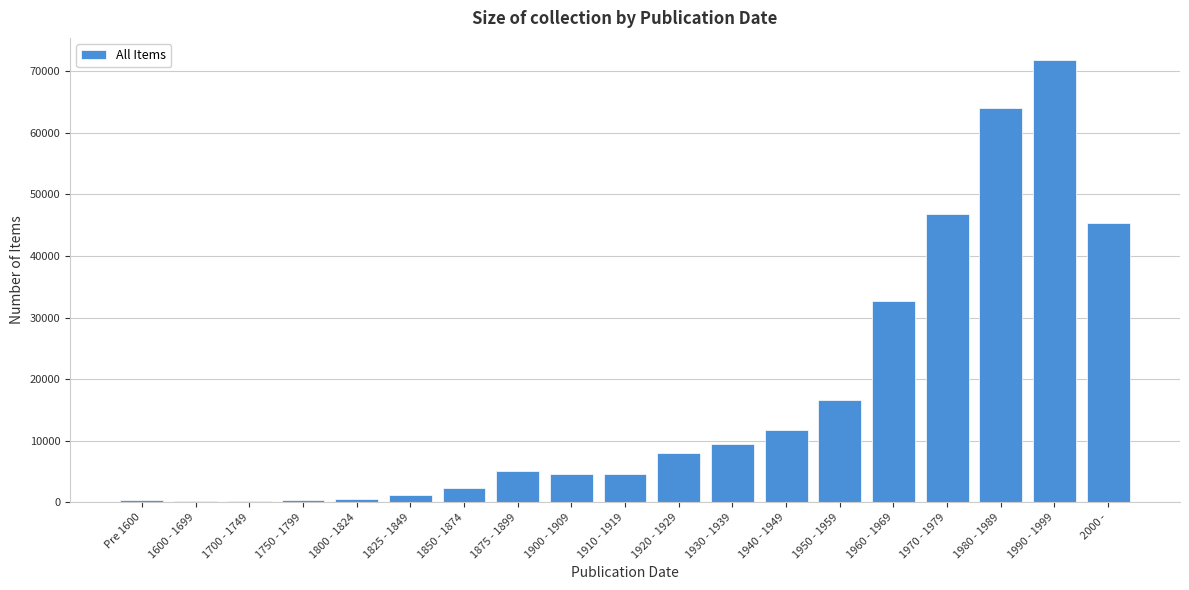

Where is the data nearest to the value 35978?

1960 - 1969